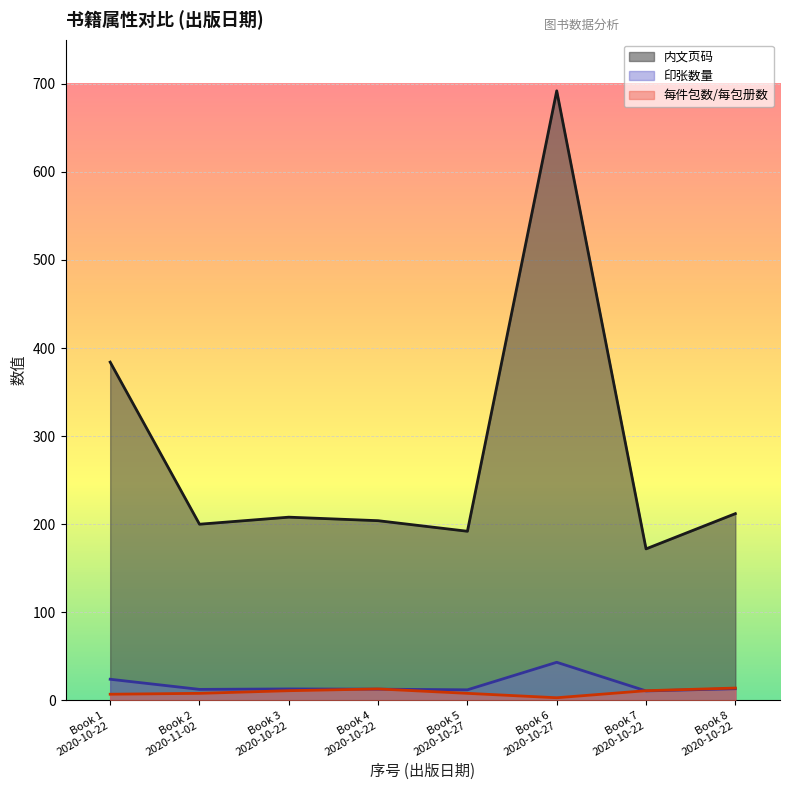

Which series has the largest total across all categories?

内文页码